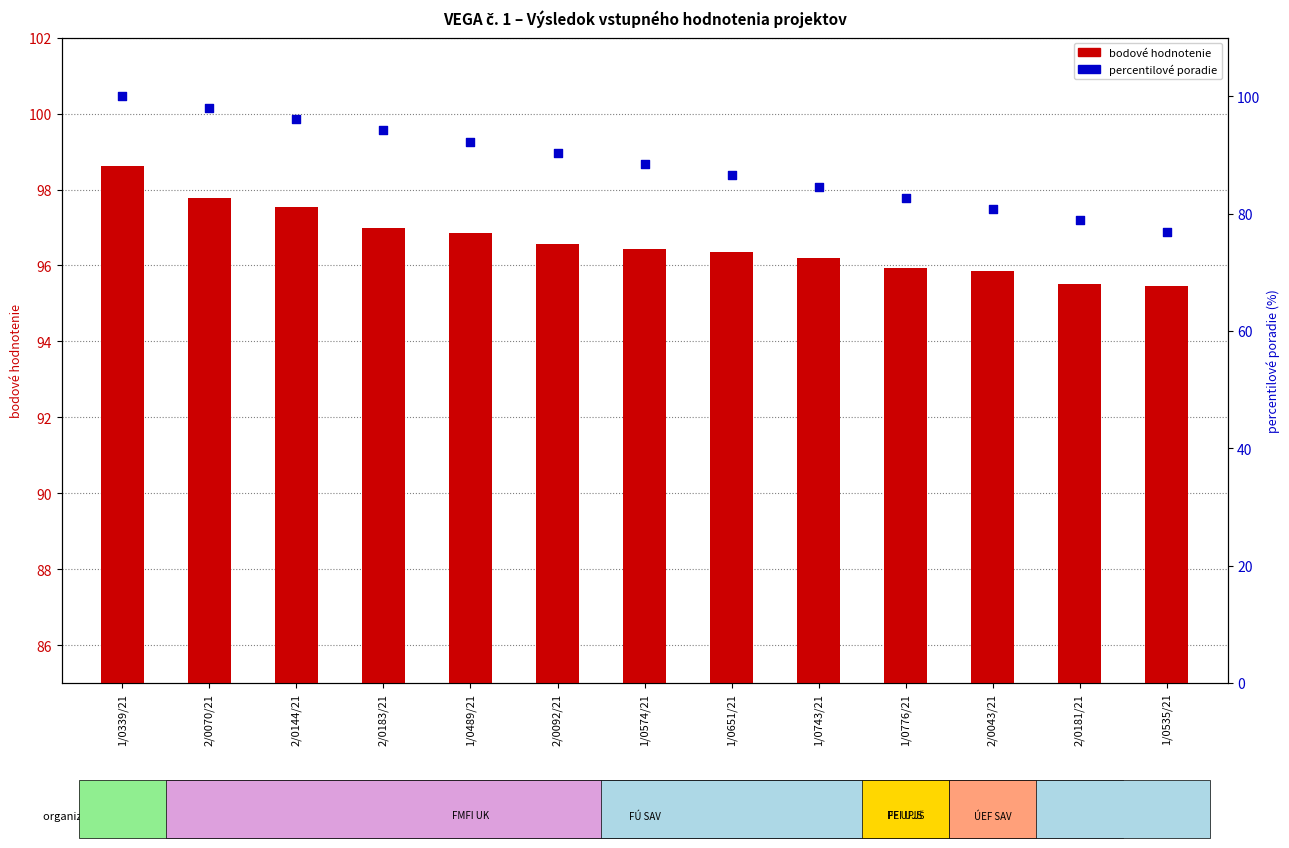

Is the value of percentilové poradie at 2/0181/21 greater than the value of bodové hodnotenie at 2/0144/21?

No